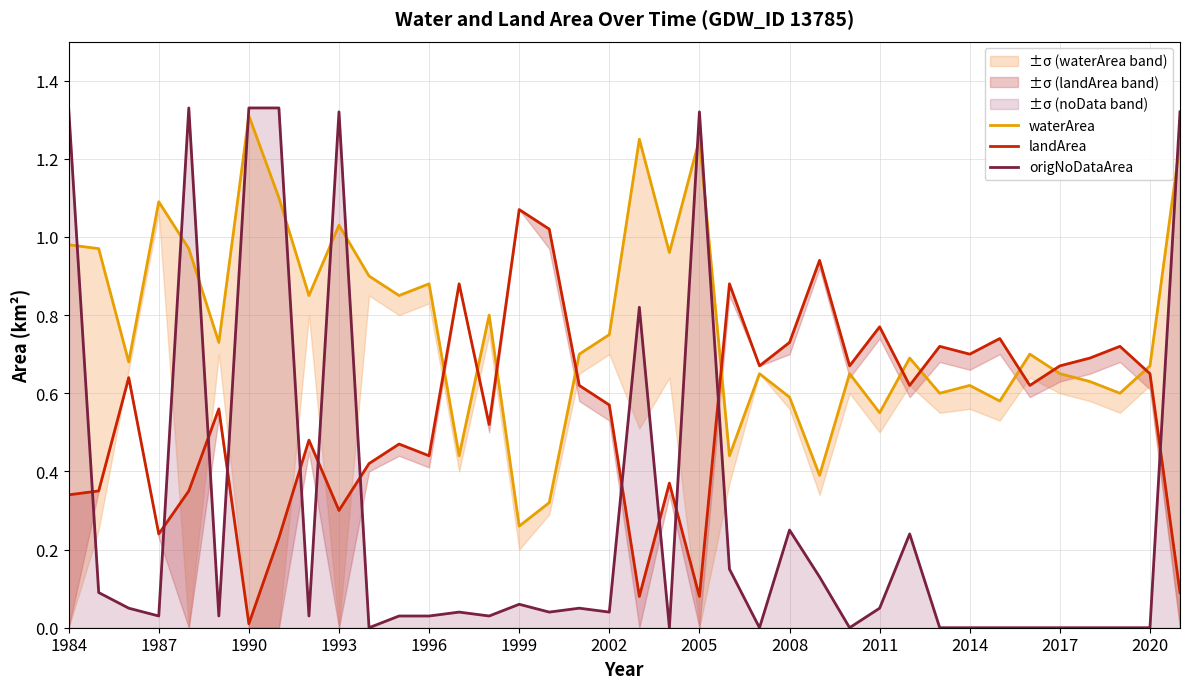

Does the chart have visible grid lines?

Yes